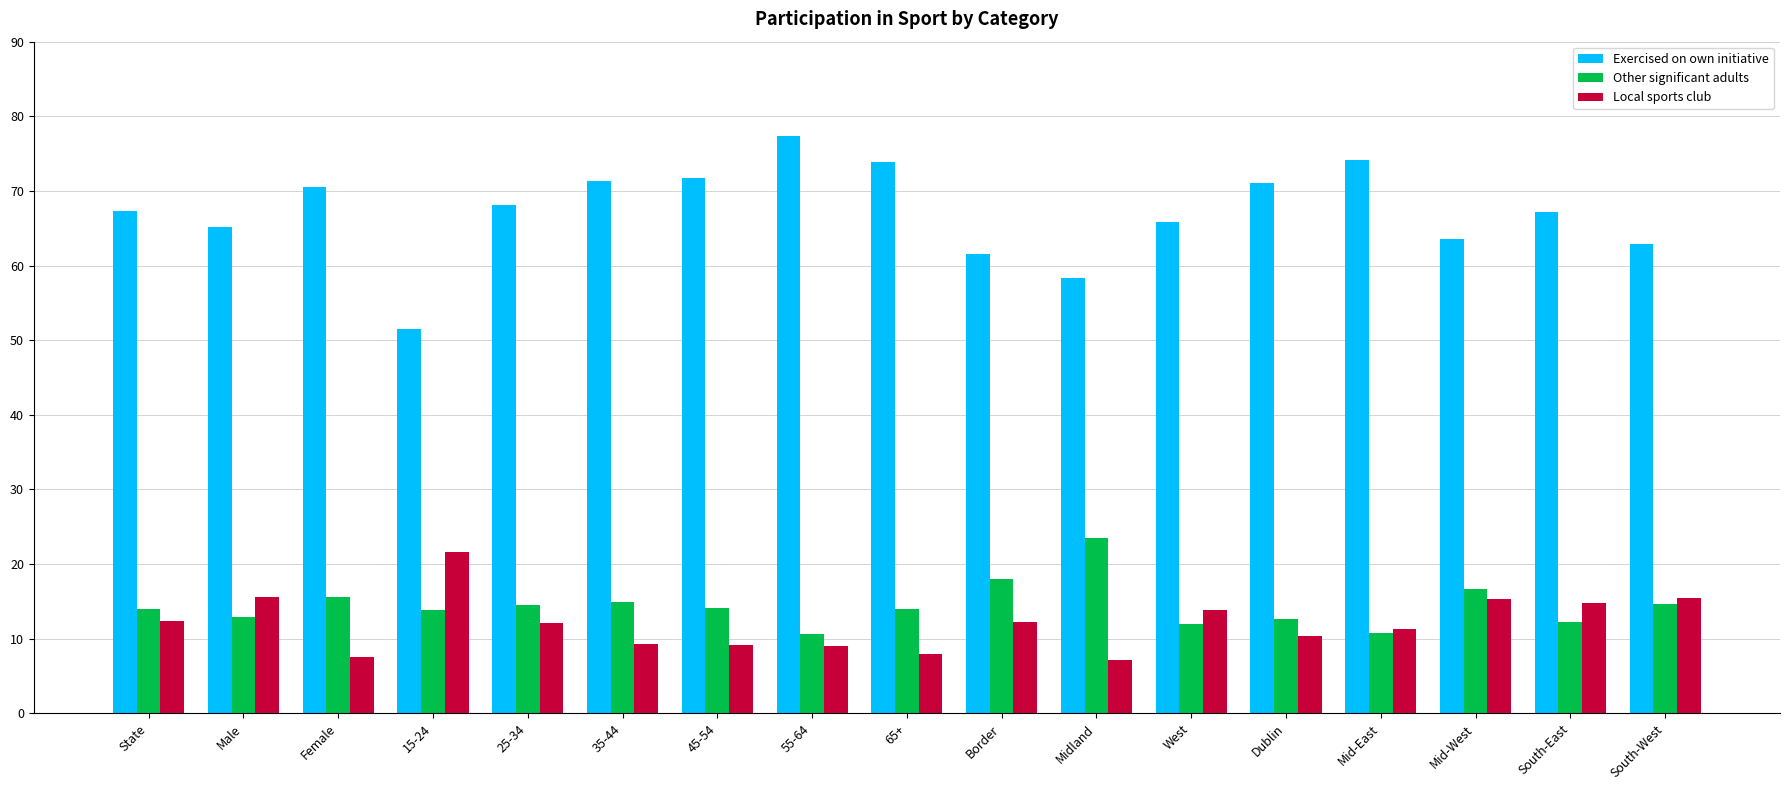

The value of Local sports club at 25-34 is 4.3. True or false?

False